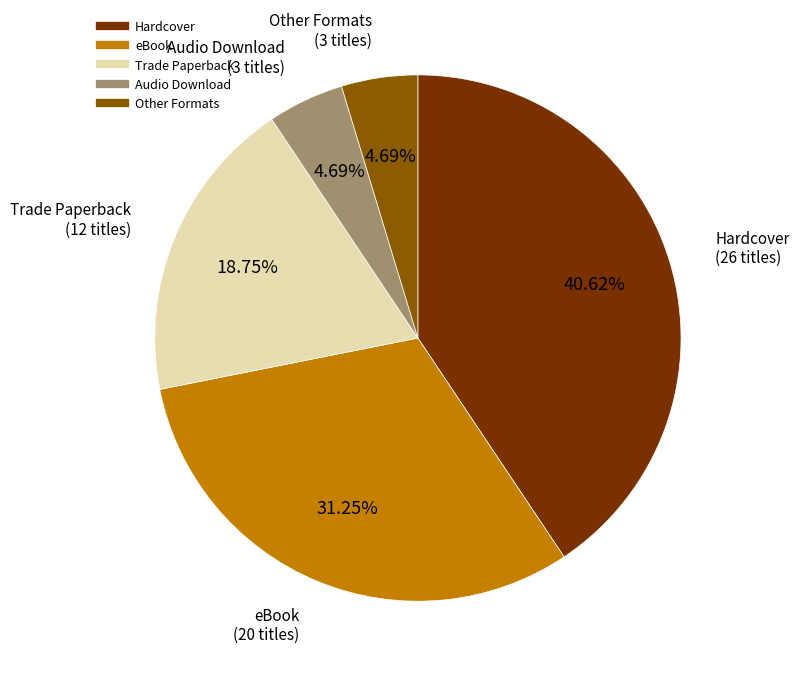

How many segments does this pie chart have?

5